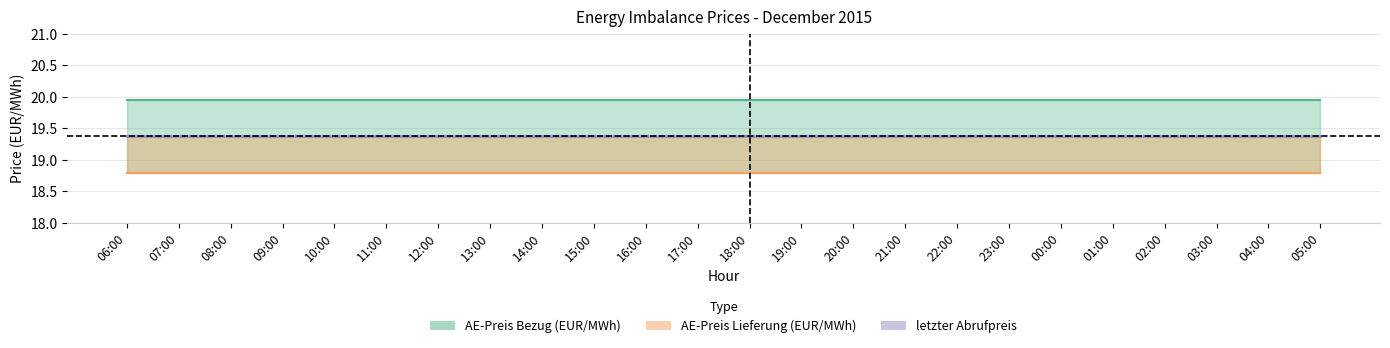

True or false: AE-Preis Lieferung (EUR/MWh) and letzter Abrufpreis intersect in this chart.

False